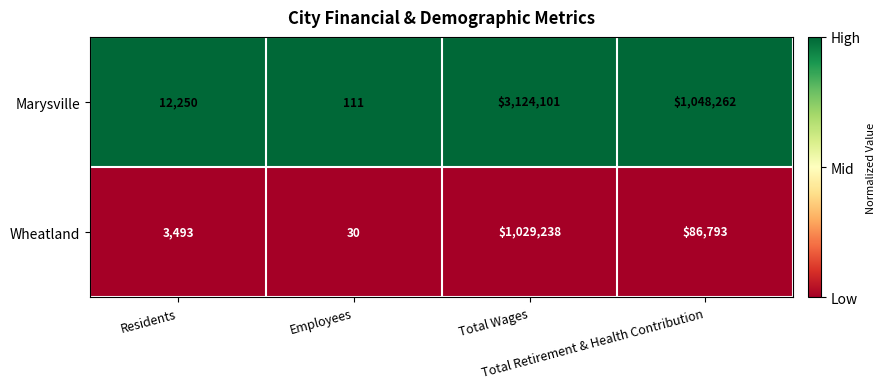

What is the sum of all Wheatland values?

1119554